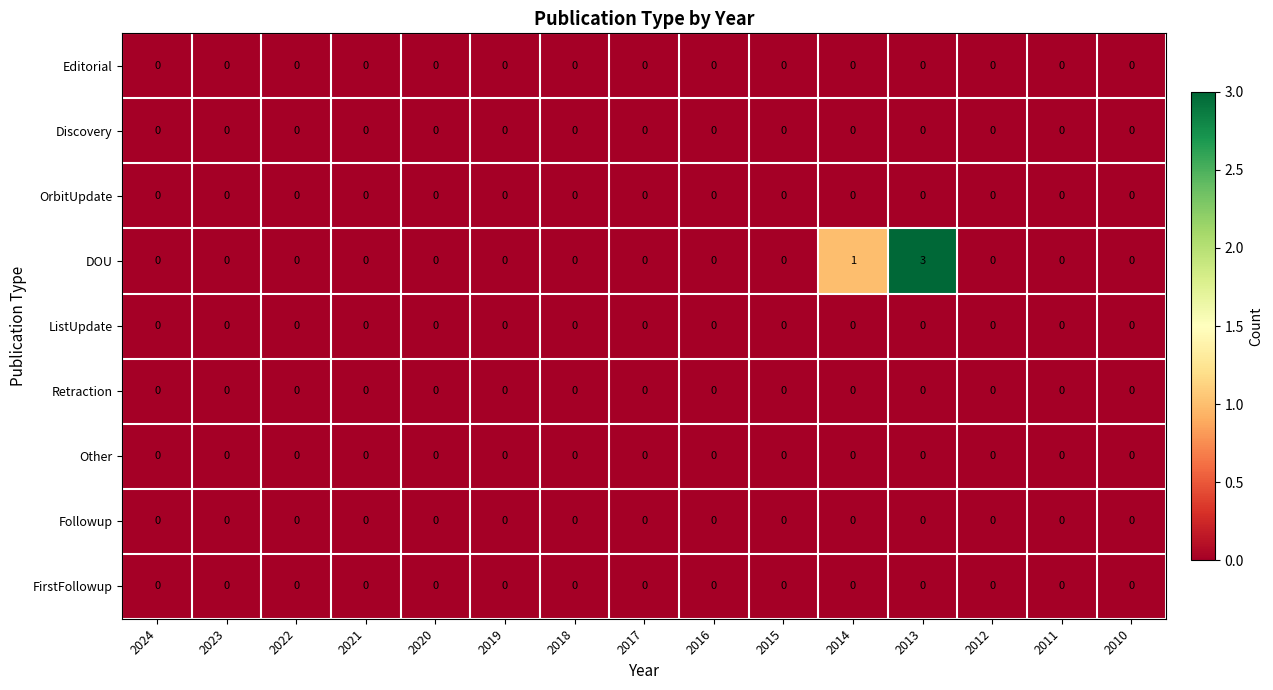

Which label corresponds to the largest value in the chart?

2013